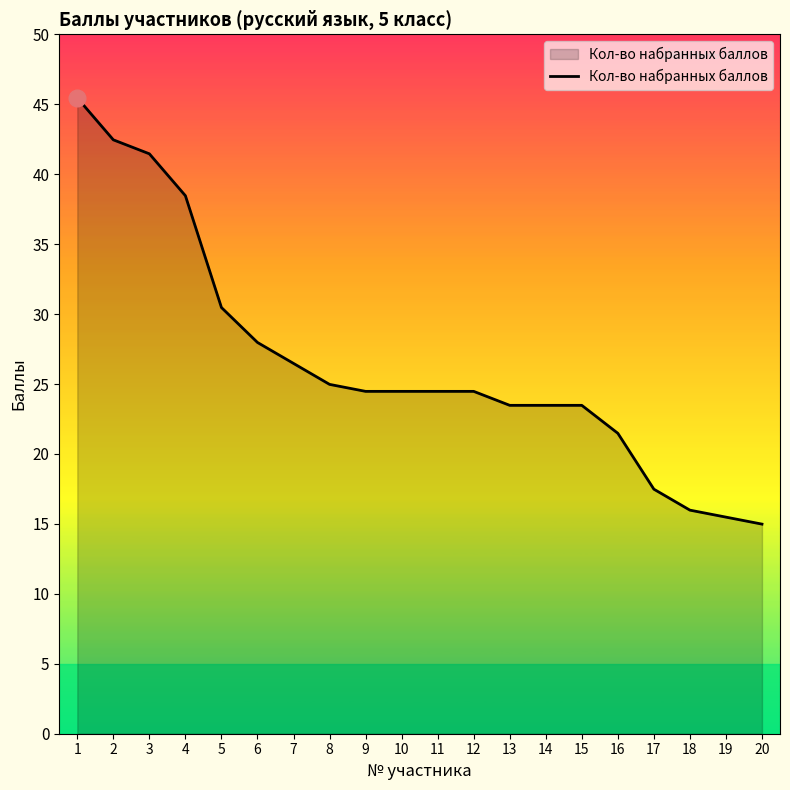

Which category has the highest value across all series?

1